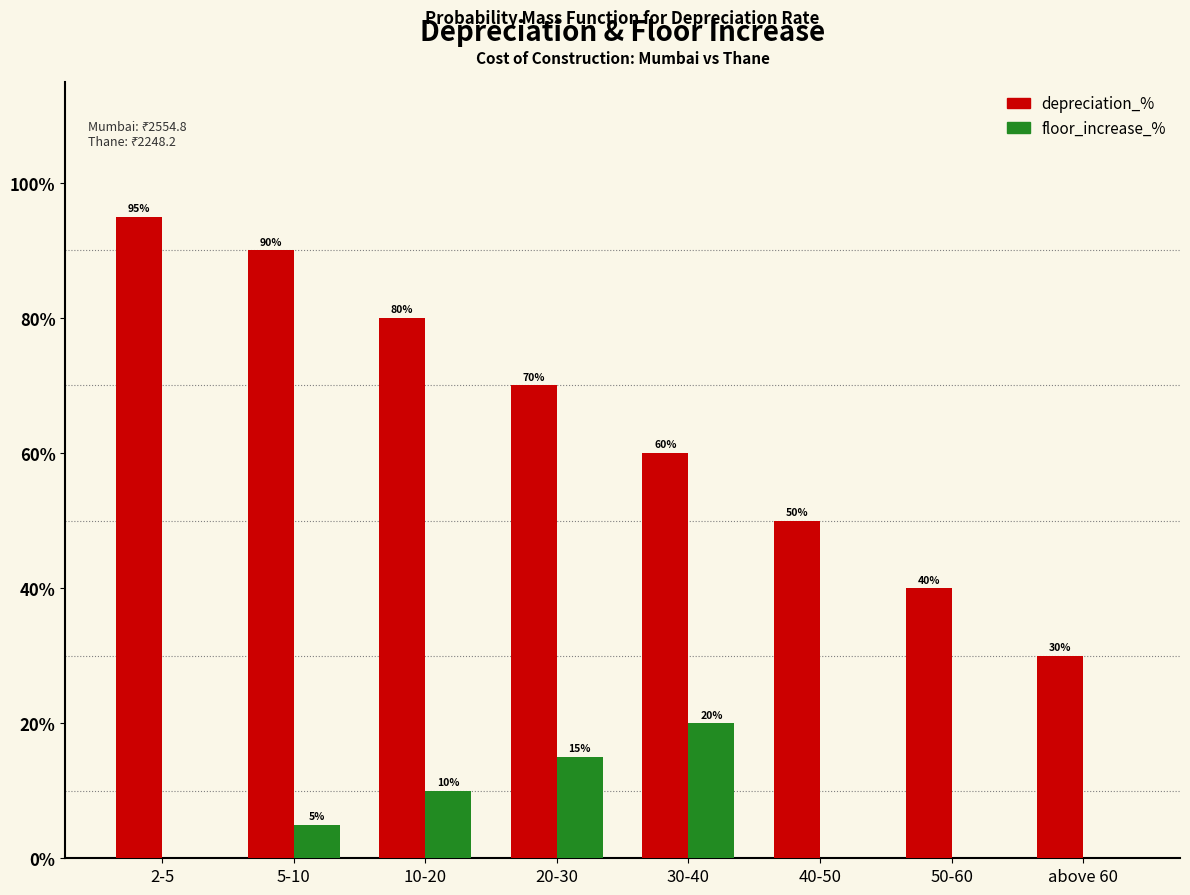

Are the bars horizontal?

No